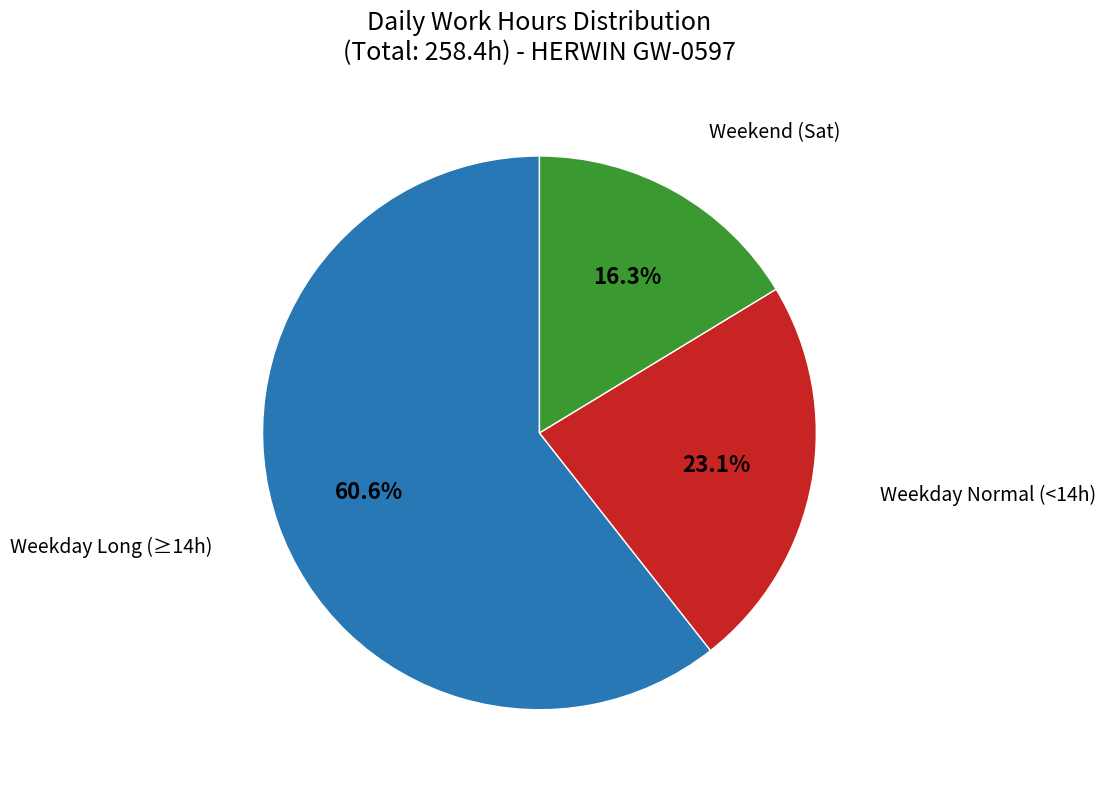

Does any single category account for the majority?

Yes